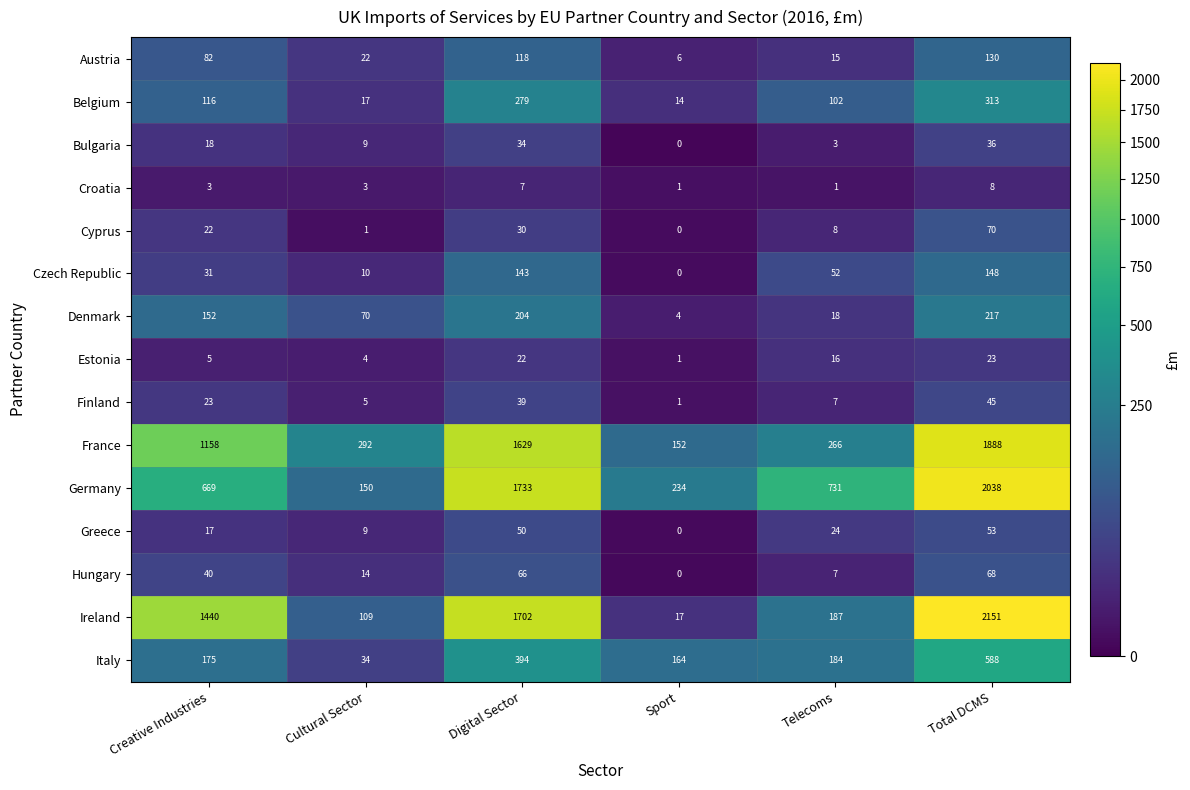

At which category does the chart reach its peak across all series?

Total DCMS